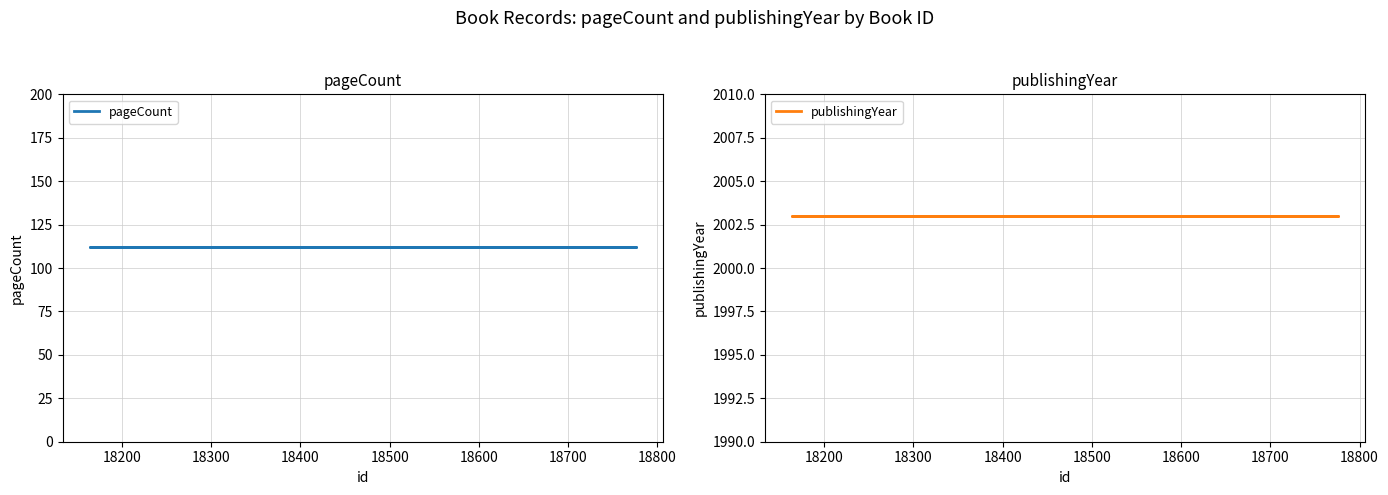

How many series are shown in this chart?

2